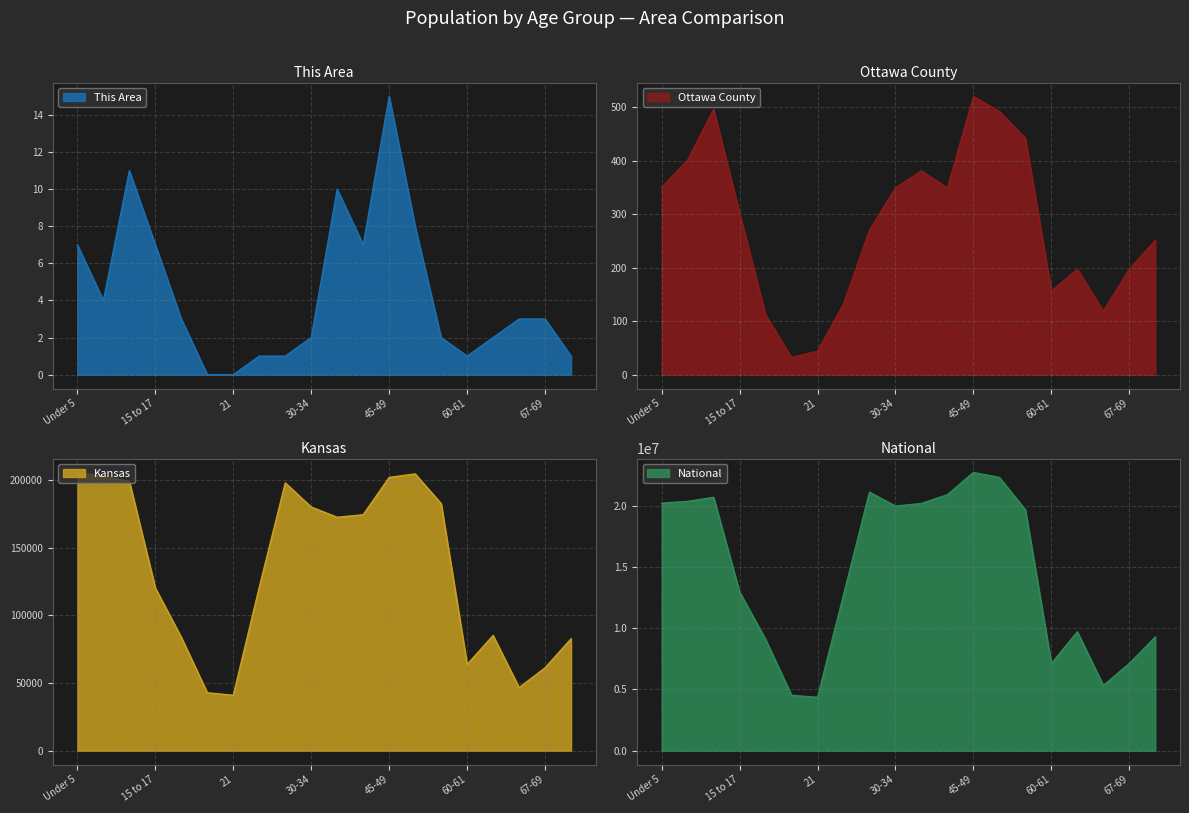

What is the spread (max minus min) of values at 45-49?

22708576